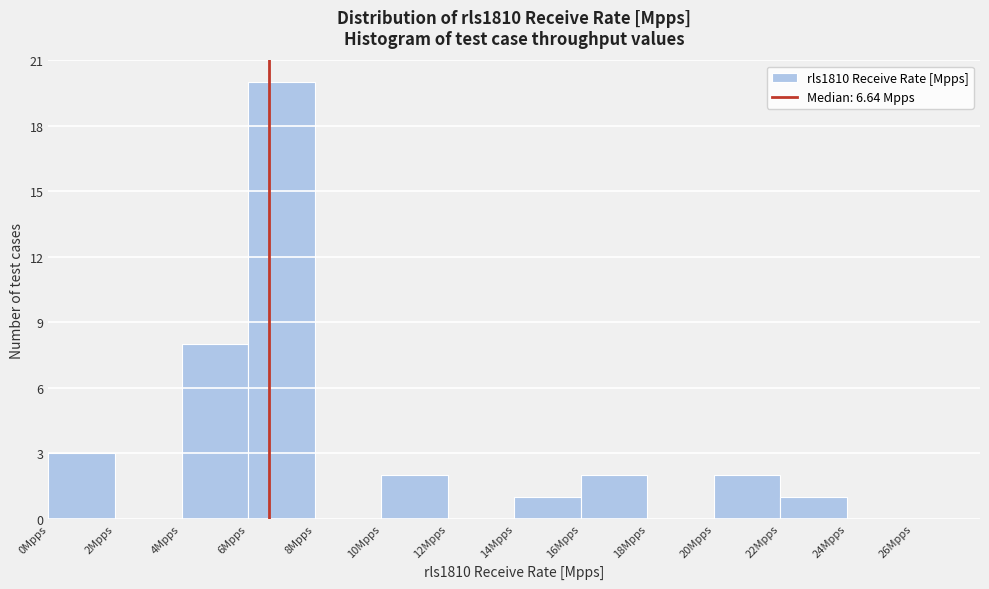

Reading left to right, list every bar in this chart as the range it spans on the x-axis followed by its height. The values are not printed on the chart, so give them approximately, as read against the axis.

0 to 2: 3
2 to 4: 0
4 to 6: 8
6 to 8: 20
8 to 10: 0
10 to 12: 2
12 to 14: 0
14 to 16: 1
16 to 18: 2
18 to 20: 0
20 to 22: 2
22 to 24: 1
24 to 26: 0